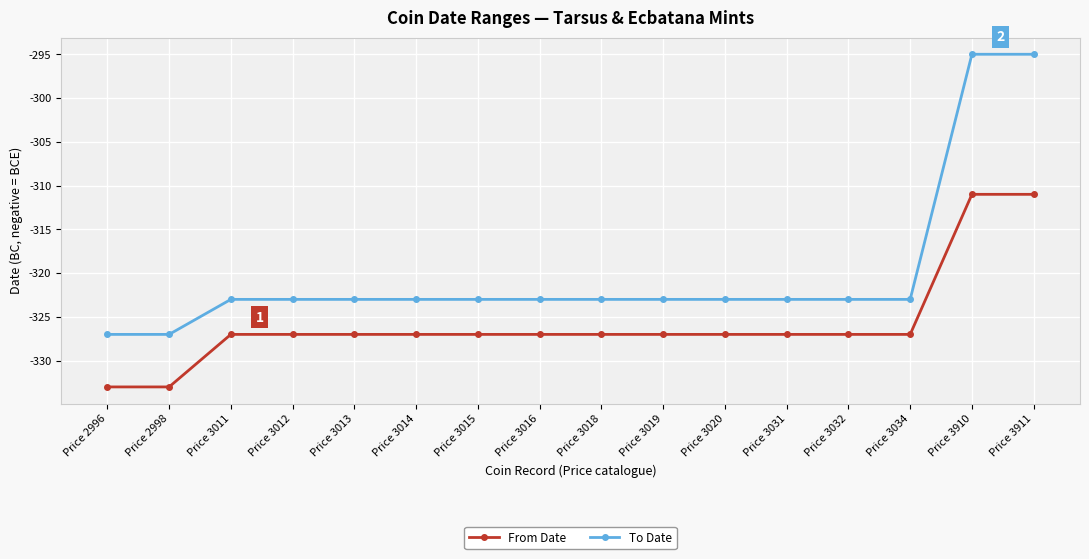

What is the maximum value for To Date?

-295